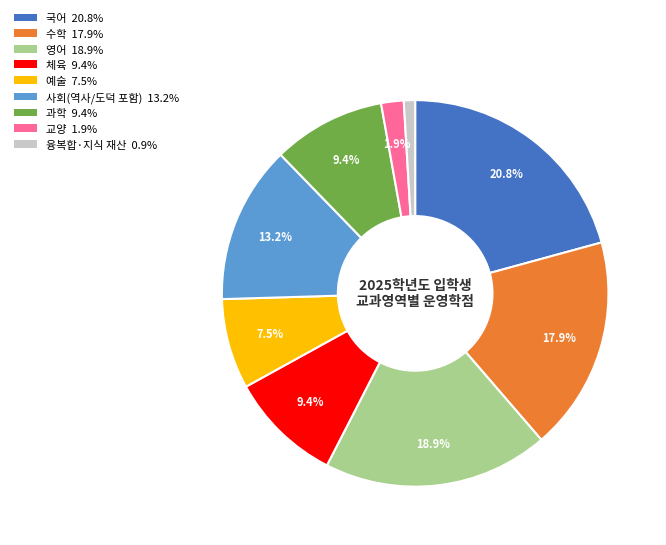

Count the number of slices in the pie.

9